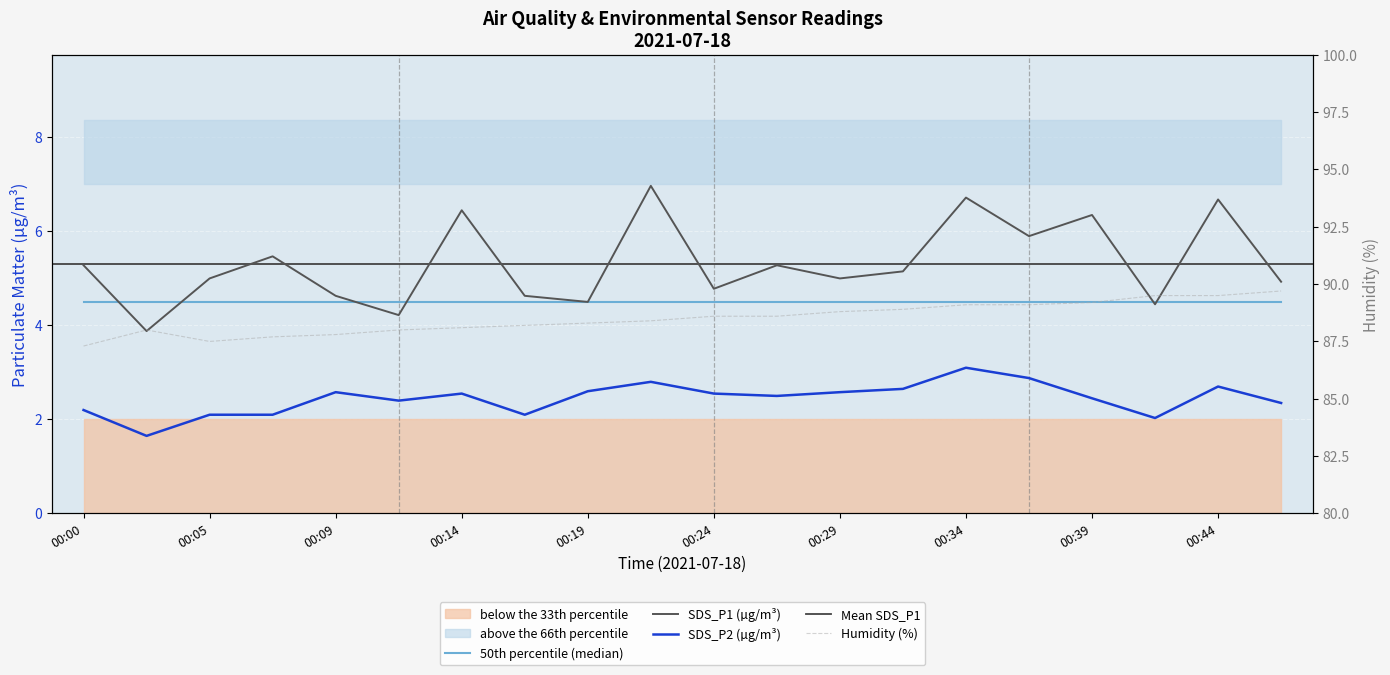

What is the value of the SDS_P2 point at the 4th from the left?

2.1